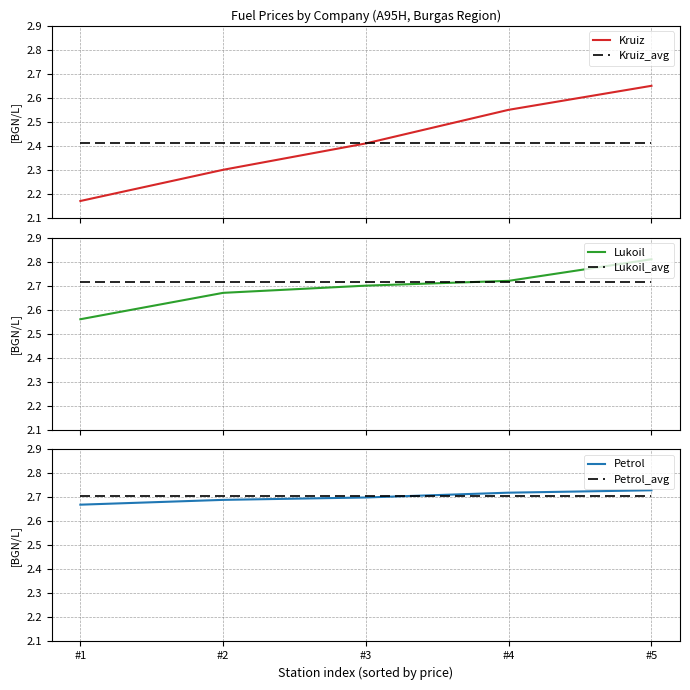

Rank the series at #5 from lowest to highest value.

Kruiz_avg, Kruiz, Petrol_avg, Lukoil_avg, Petrol, Lukoil